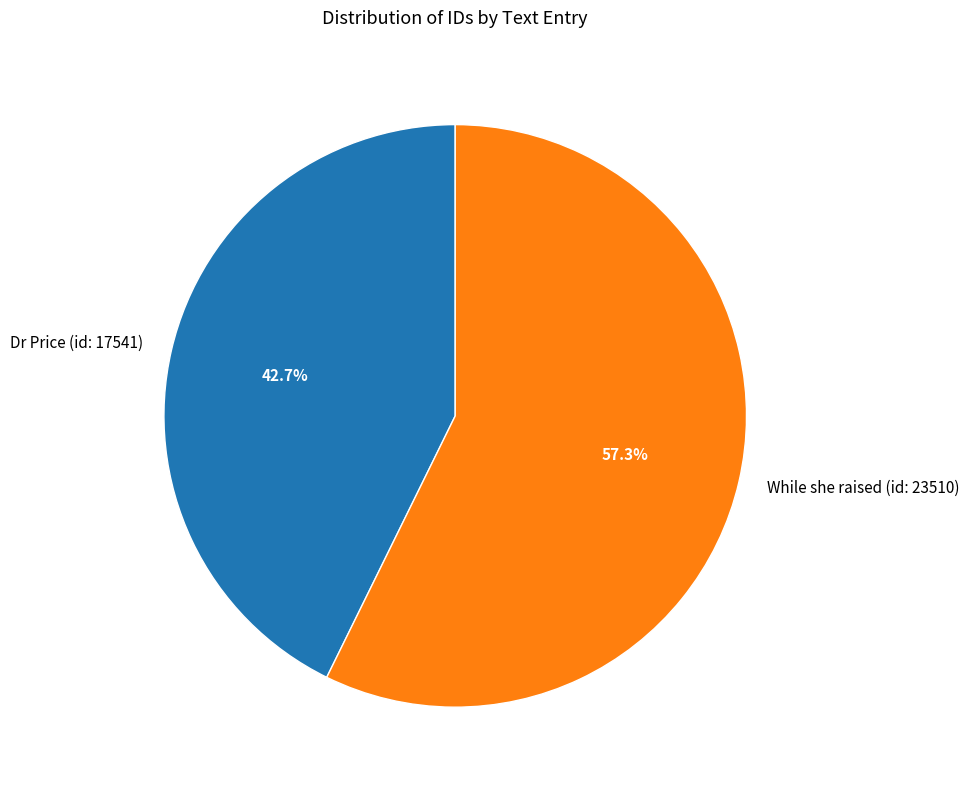

What is the majority slice?

While she raised (id: 23510)